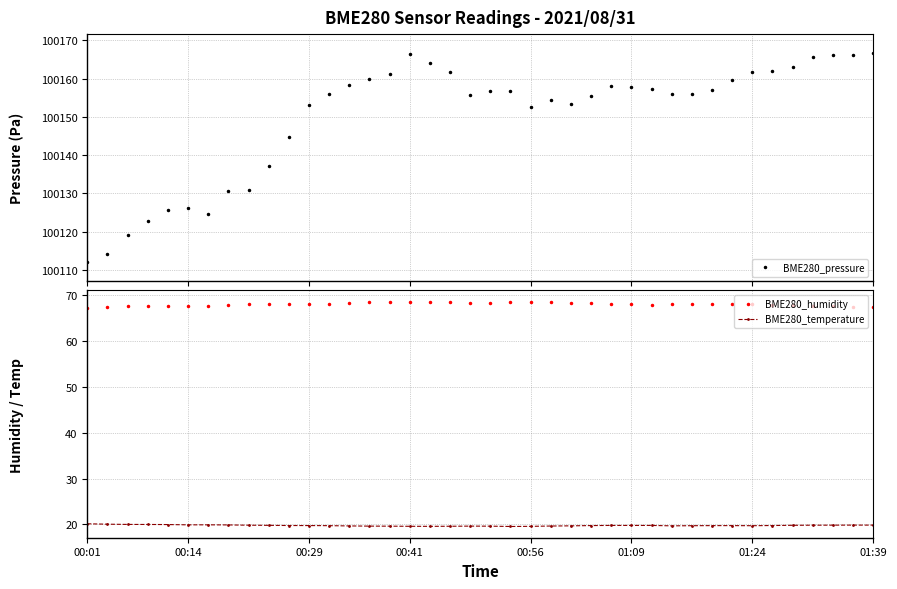

True or false: BME280_humidity and BME280_temperature cross at least once.

False